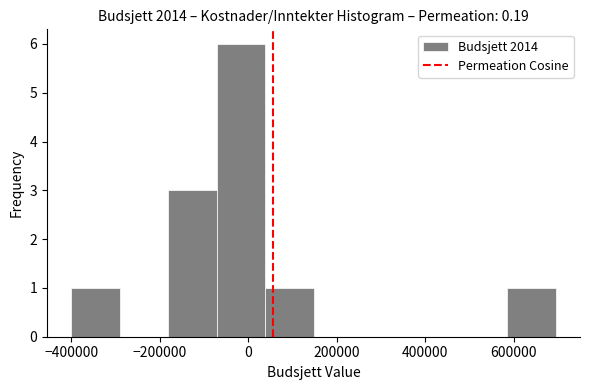

How tall is the bar that spans -400000 to -300000 on the x-axis? Neither the bar edges nor the heights are printed on the chart, so give them approximately, as read against the axes.

1